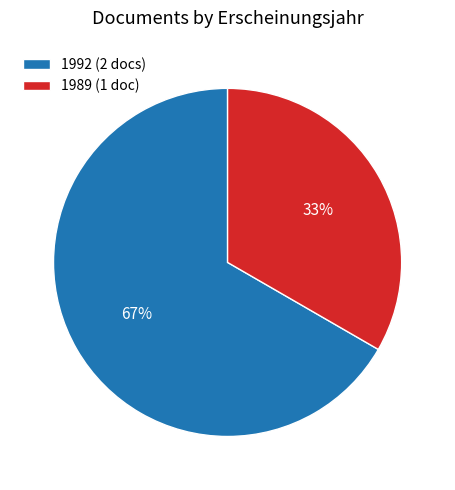

To the nearest percent, what portion does 1989 (1 doc) represent?

33%